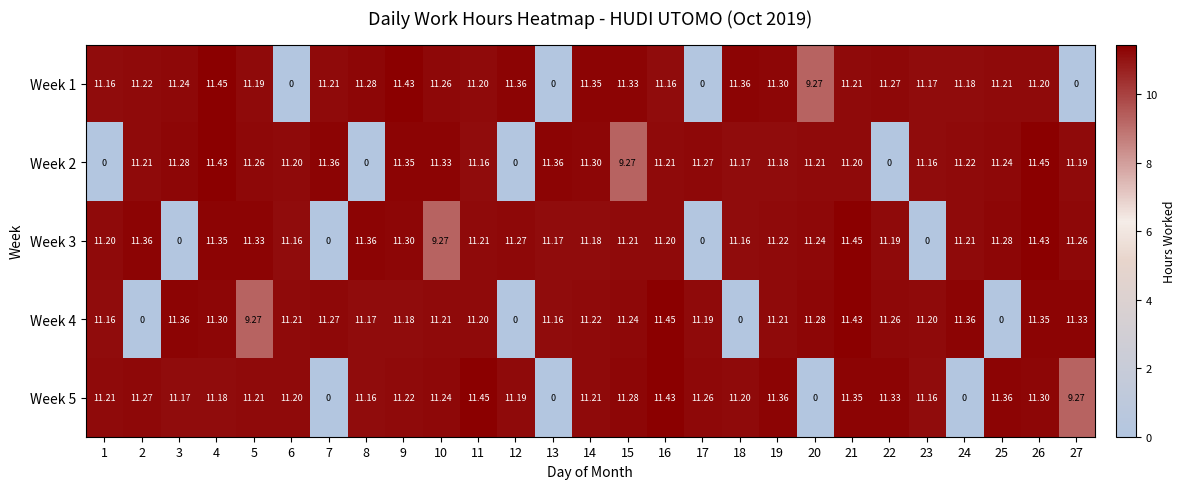

Is the value of Week 4 at 27 greater than the value of Week 2 at 4?

No